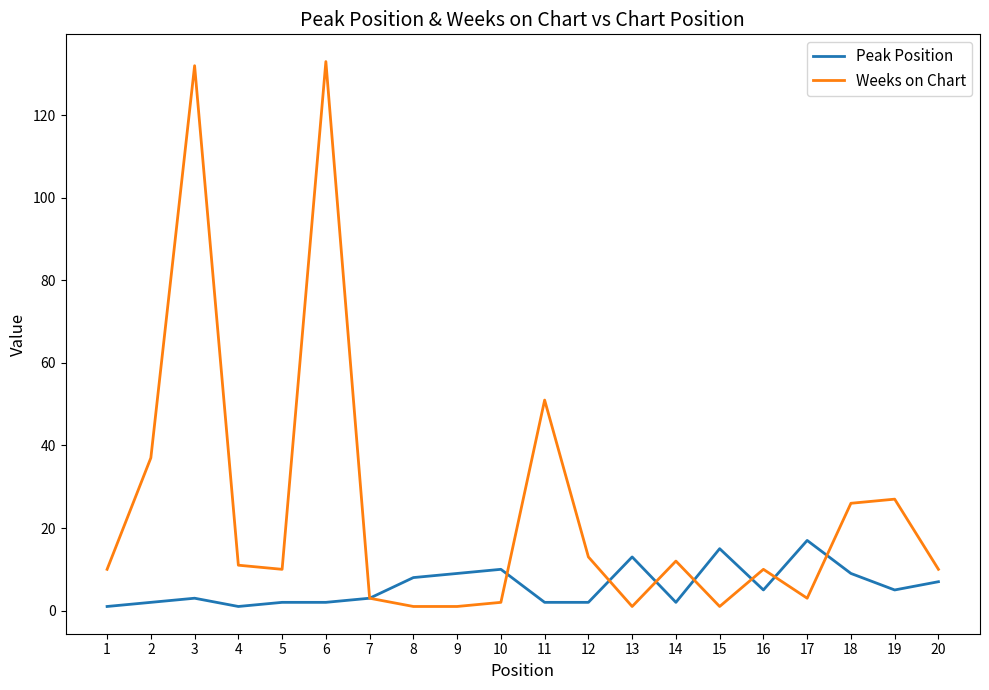

How many lines are shown in the chart?

2